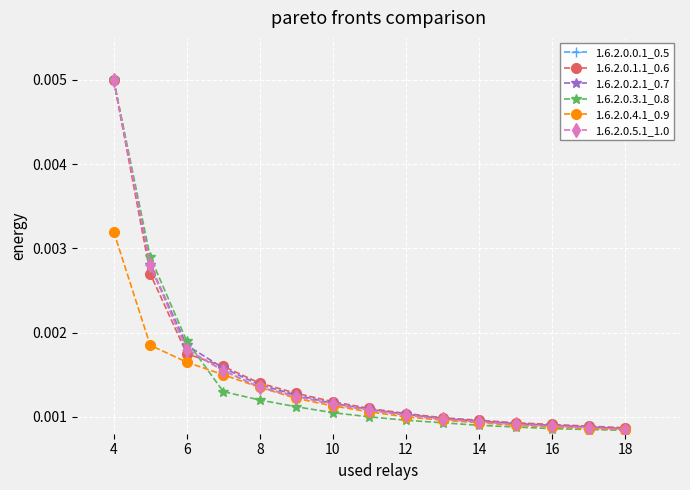

Is this an area chart (filled region under the line)?

No